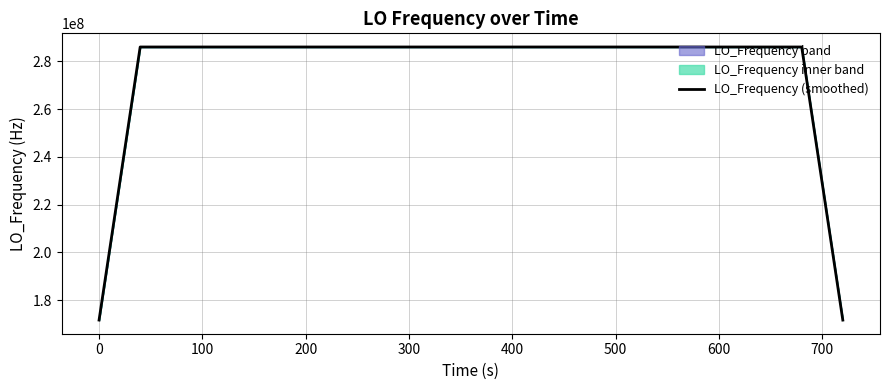

Is this an area chart (filled region under the line)?

No